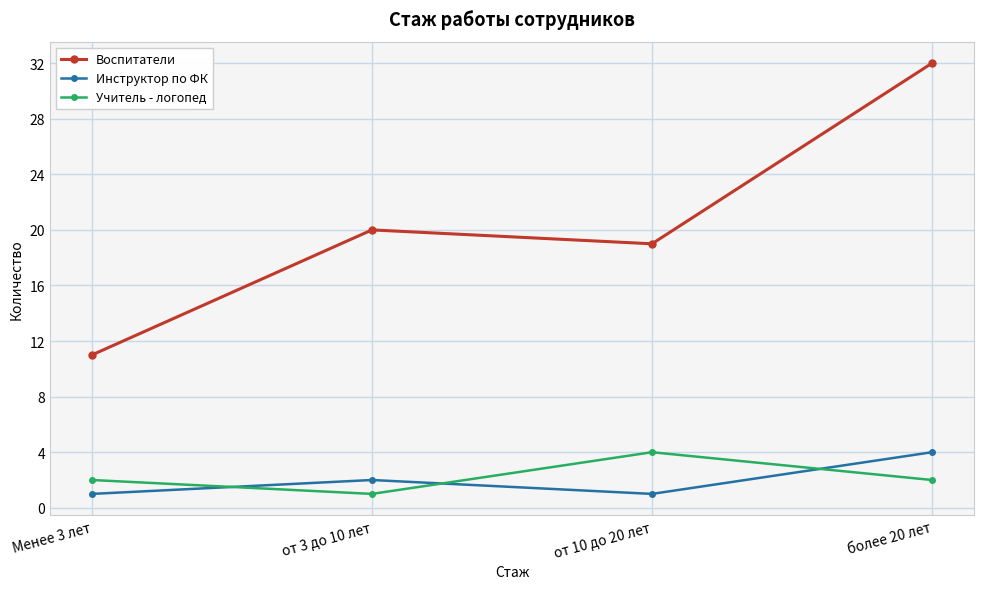

Is this an area chart (filled region under the line)?

No